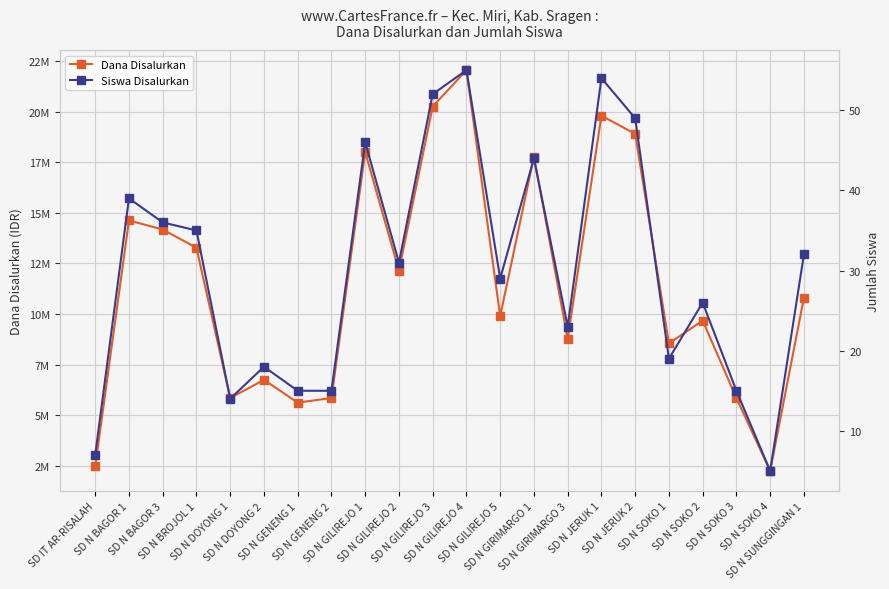

True or false: Dana Disalurkan and Siswa Disalurkan intersect in this chart.

False